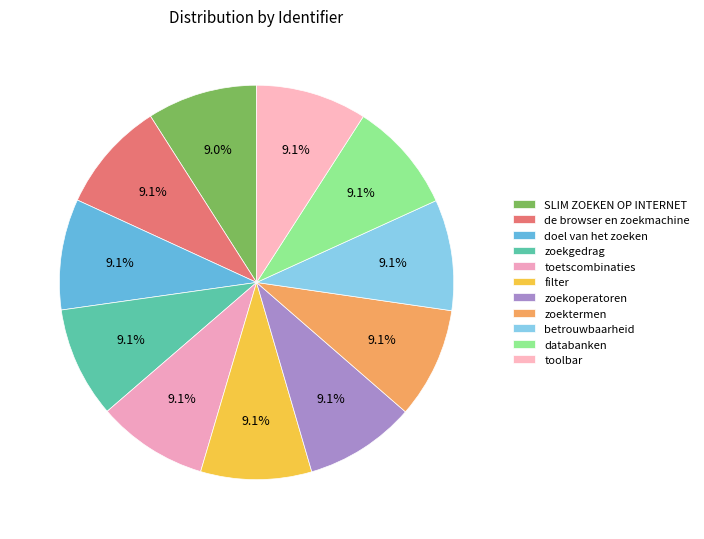

Count the number of slices in the pie.

11